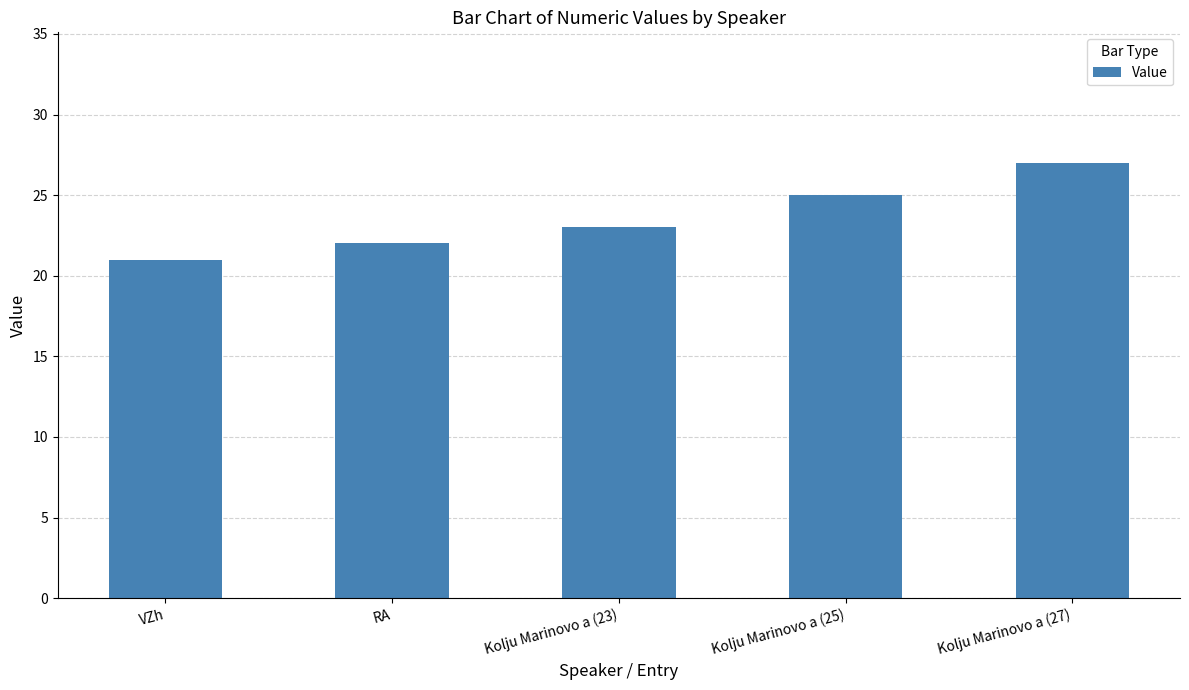

Rank the categories by value from lowest to highest.

VZh, RA, Kolju Marinovo a (23), Kolju Marinovo a (25), Kolju Marinovo a (27)